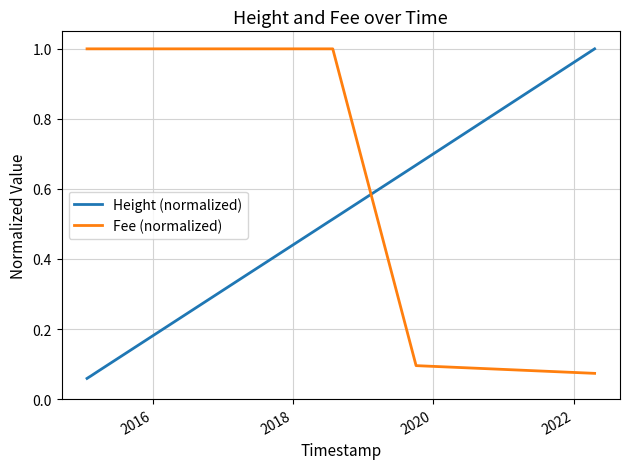

How many times do Fee (normalized) and Height (normalized) cross each other?

1